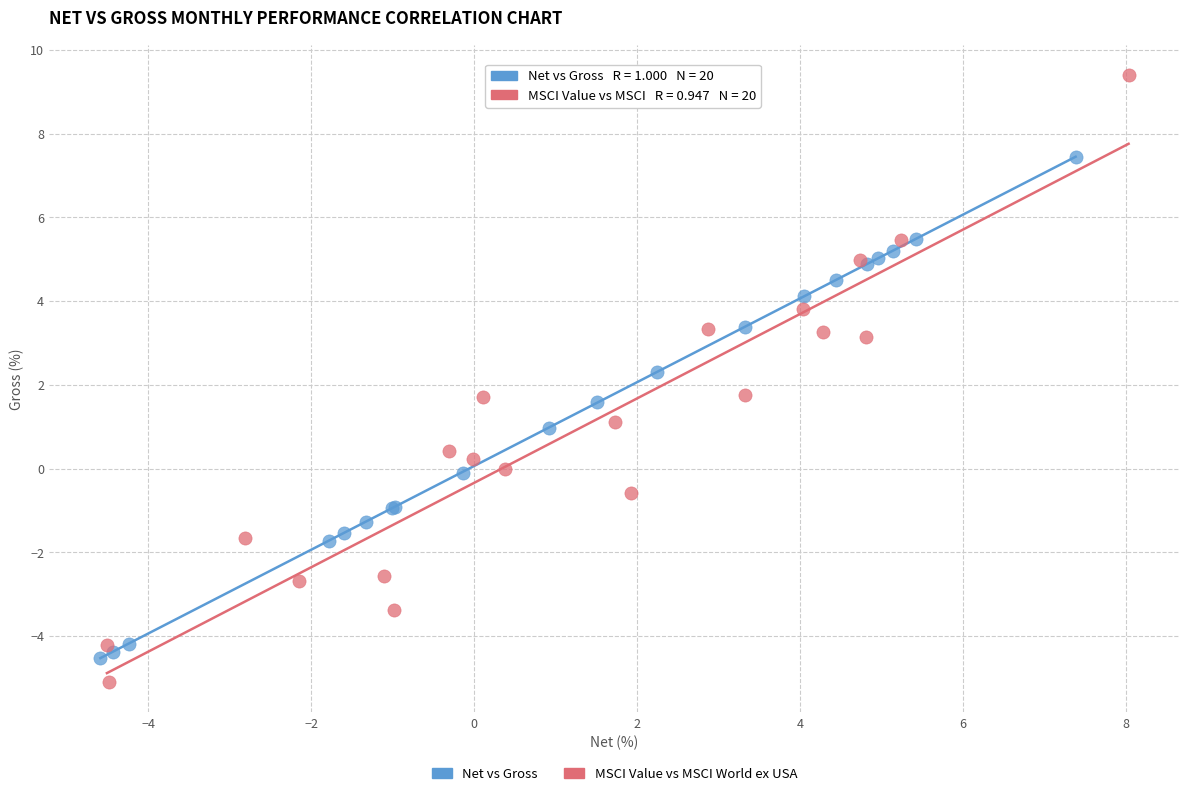

Which series contains the highest Y value?

MSCI Value vs MSCI World ex USA